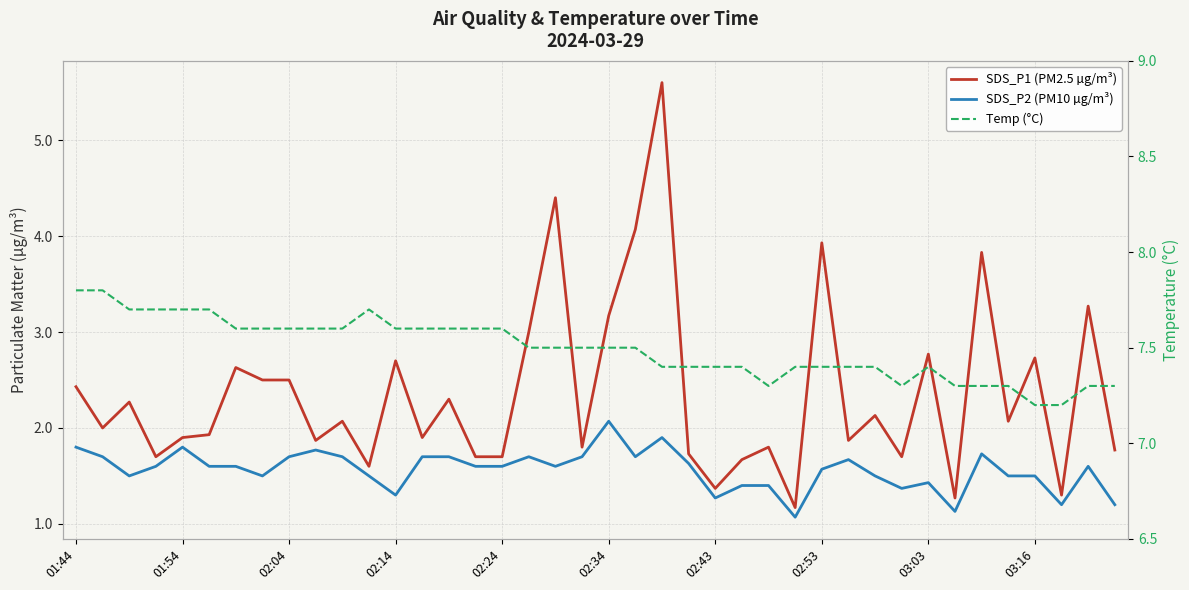

How many interior local peaks does the SDS_P1 (PM2.5 µg/m³) series have?

14